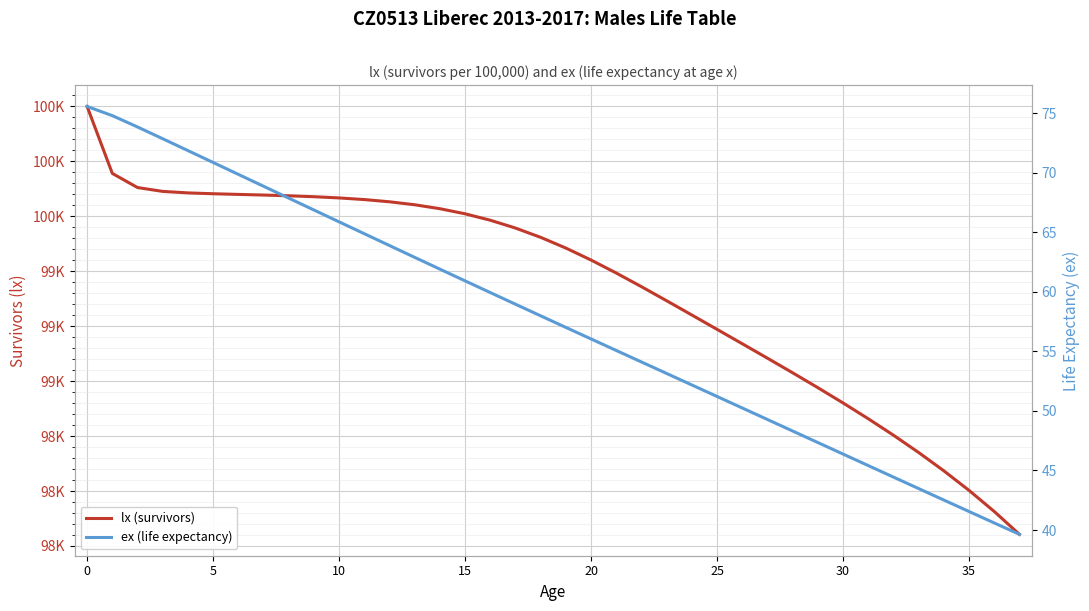

The ex (life expectancy) series shows 30.2 at 25. True or false?

False